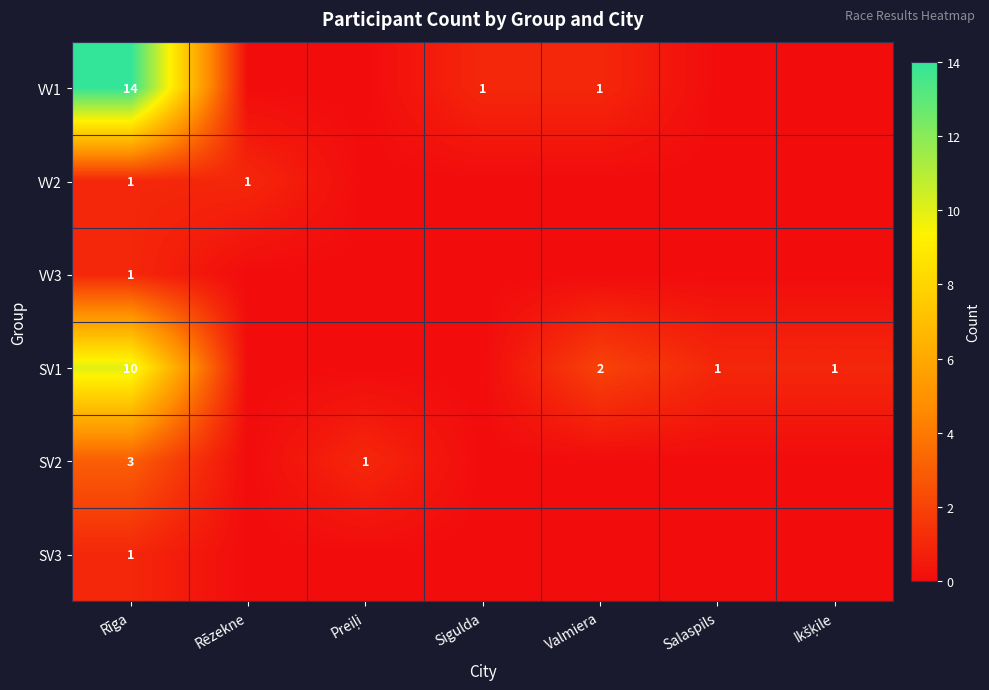

Is the value of VV1 at Rīga greater than the value of SV3 at Rīga?

Yes